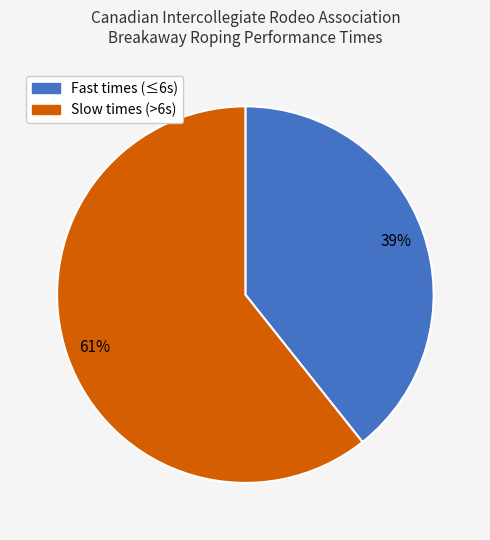

To the nearest percent, what is the average slice percentage?

50%